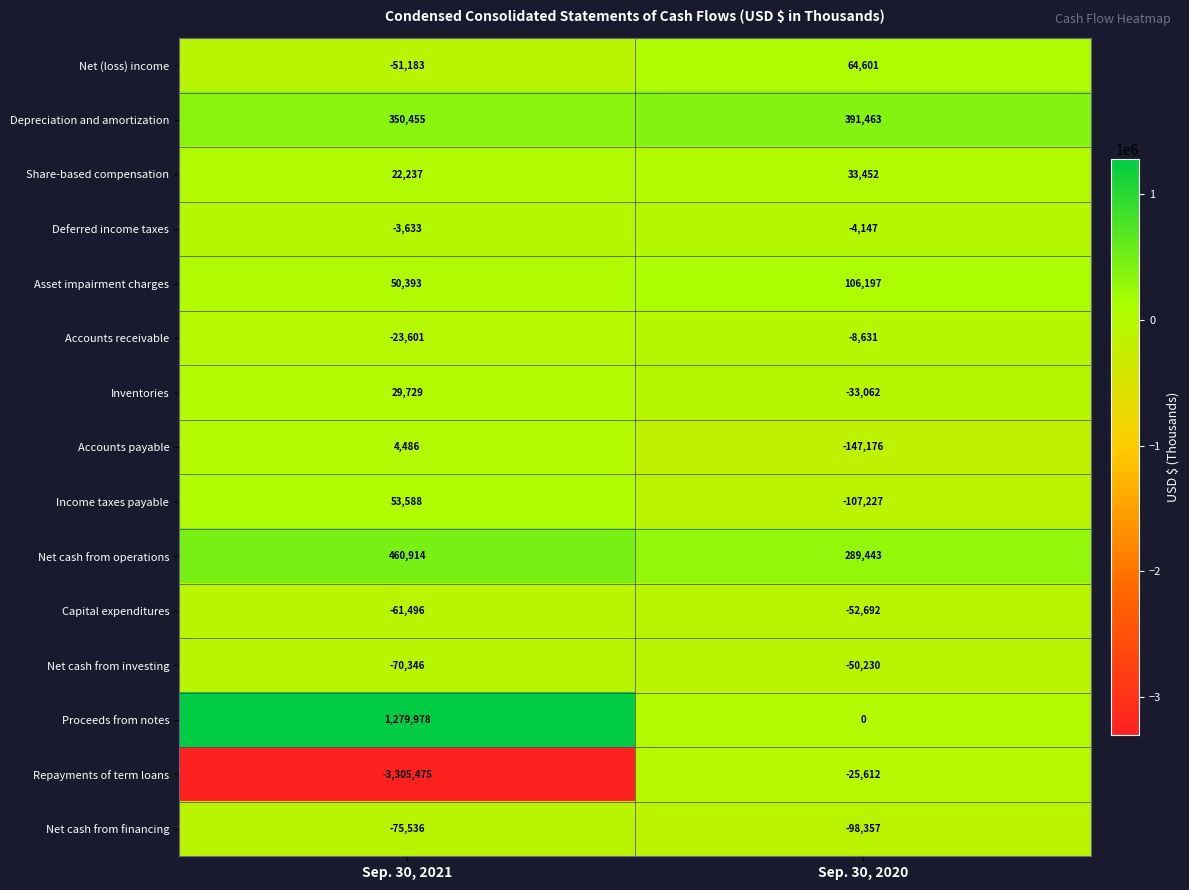

The Deferred income taxes series shows -4147 at Sep. 30, 2020. True or false?

True